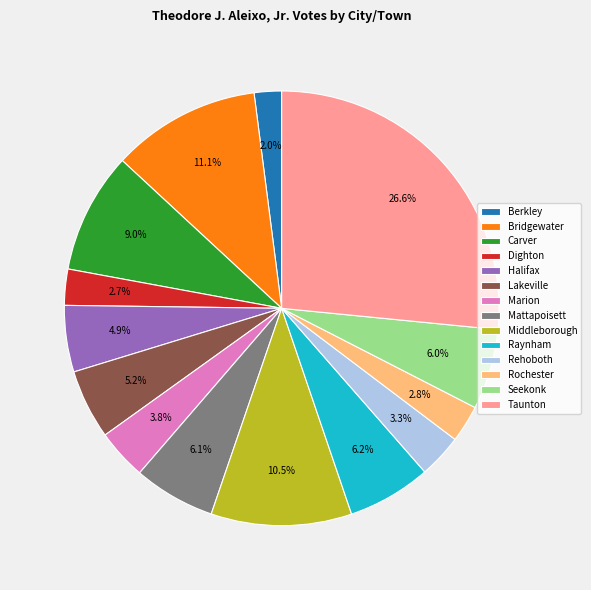

Count the number of slices in the pie.

14